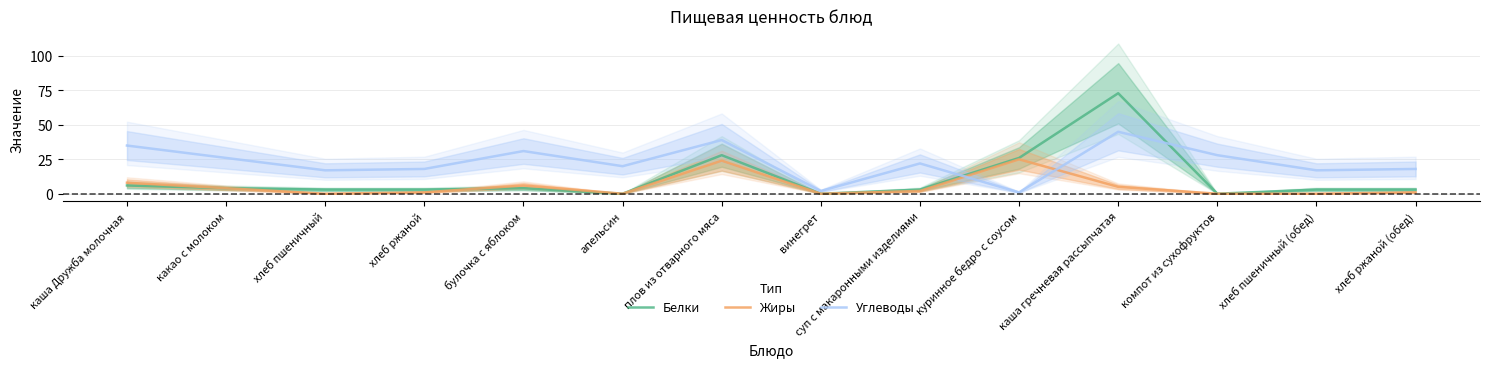

What is the value of the Углеводы point at the 12th from the left?

28